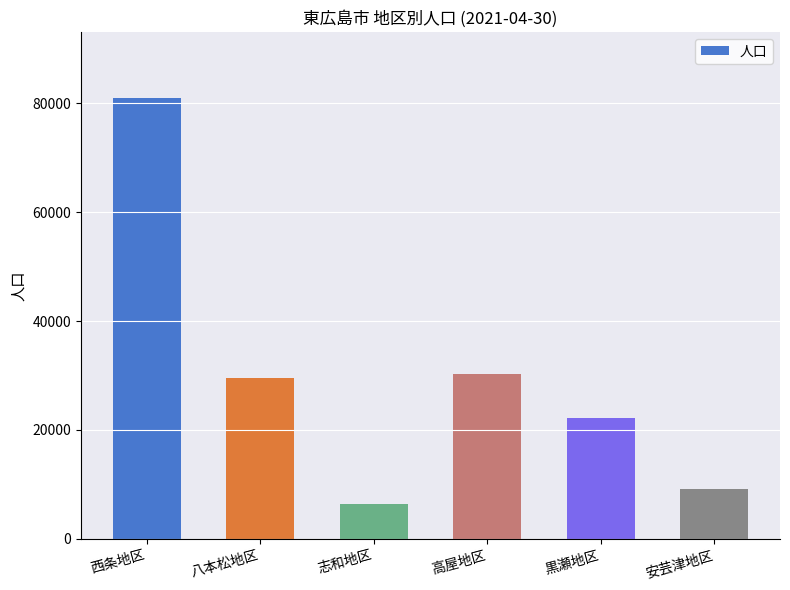

Reading left to right, list all the values displayed in this chart.

西条地区=80982	八本松地区=29481	志和地区=6443	高屋地区=30255	黒瀬地区=22157	安芸津地区=9083